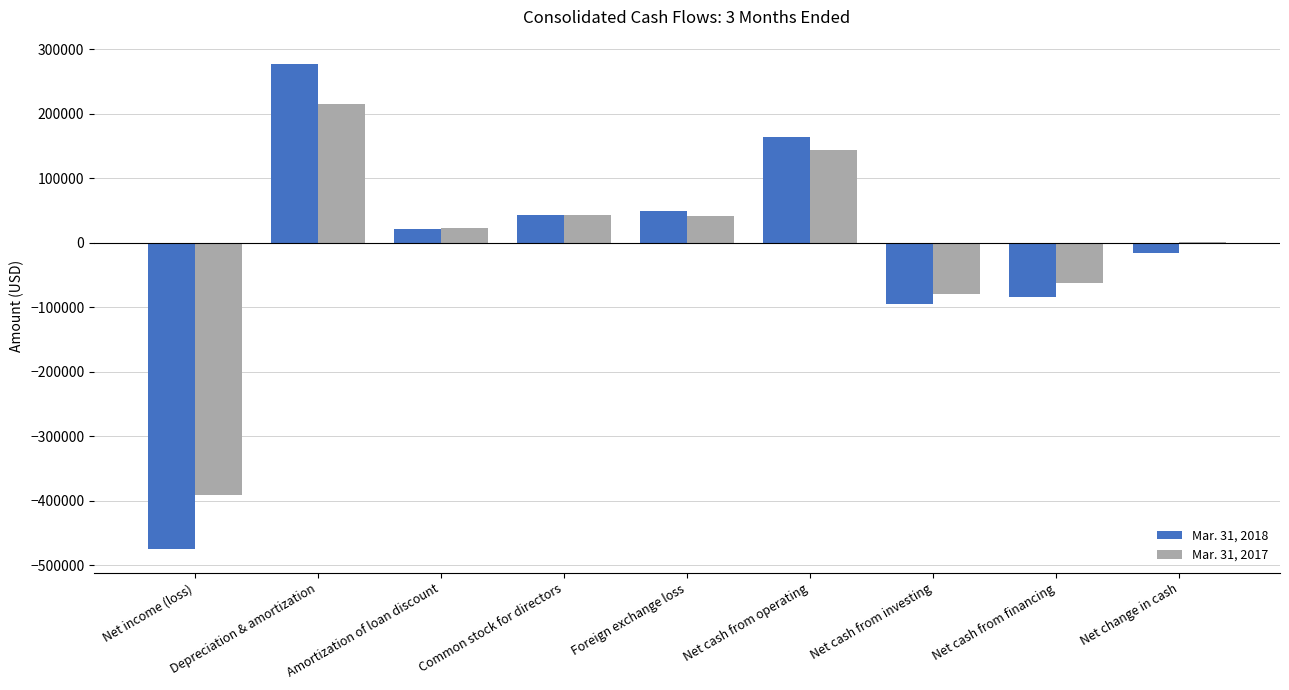

The value of Mar. 31, 2018 at Net cash from investing is -94805. True or false?

True